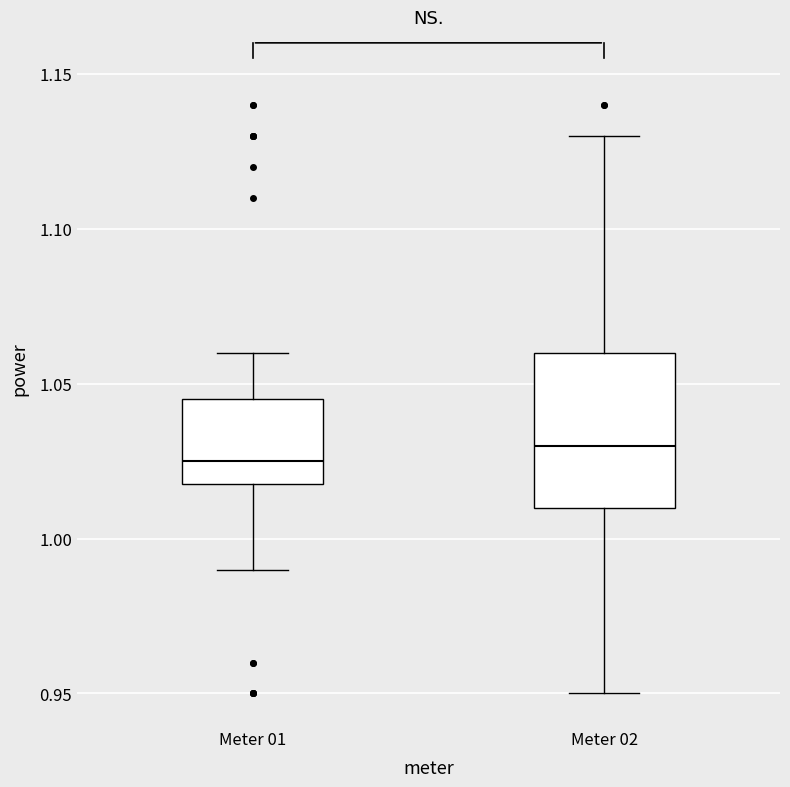

Where does the upper whisker of the box for Meter 02 end on the y-axis? The values are not printed on the chart, so give them approximately, as read against the axis.

1.130